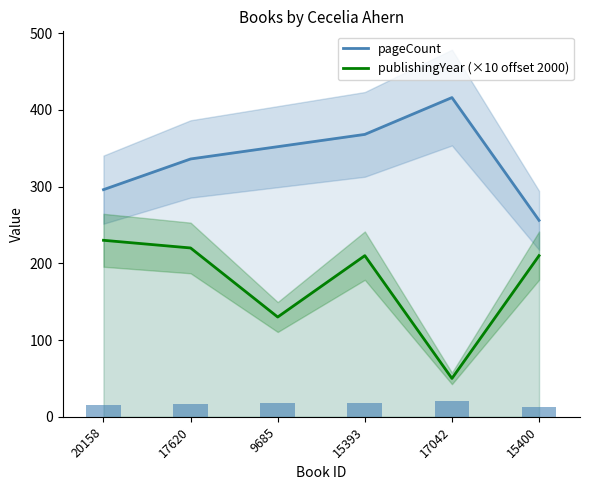

Where does the pageCount series first go above 352?

15393